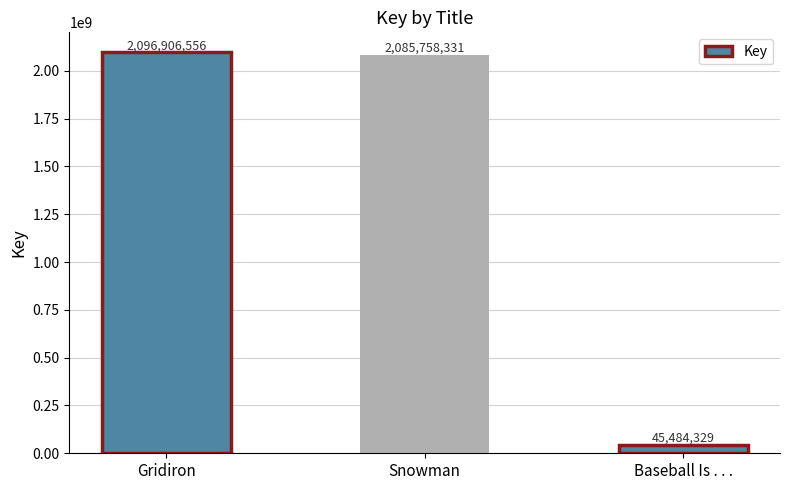

What is the sum of the values at Baseball Is . . . and Snowman?

2131242660